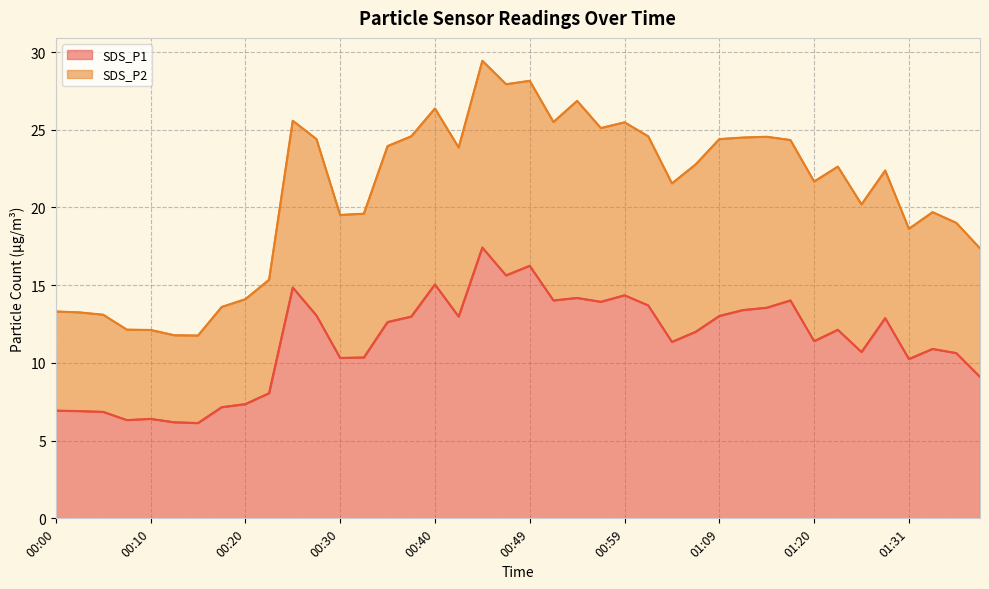

What is the value of the SDS_P2 point at the 36th from the left?

22.4